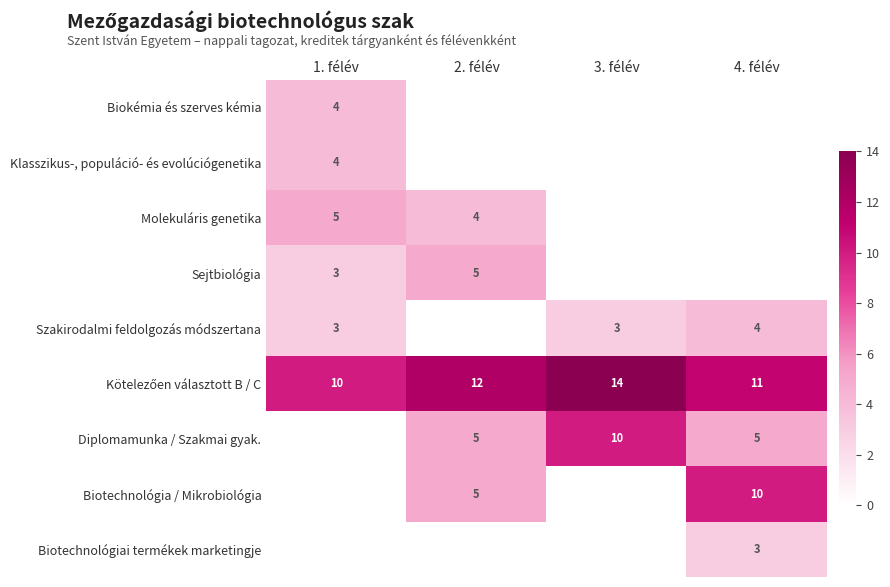

True or false: Biokémia és szerves kémia has a value of 4 at 1. félév.

True